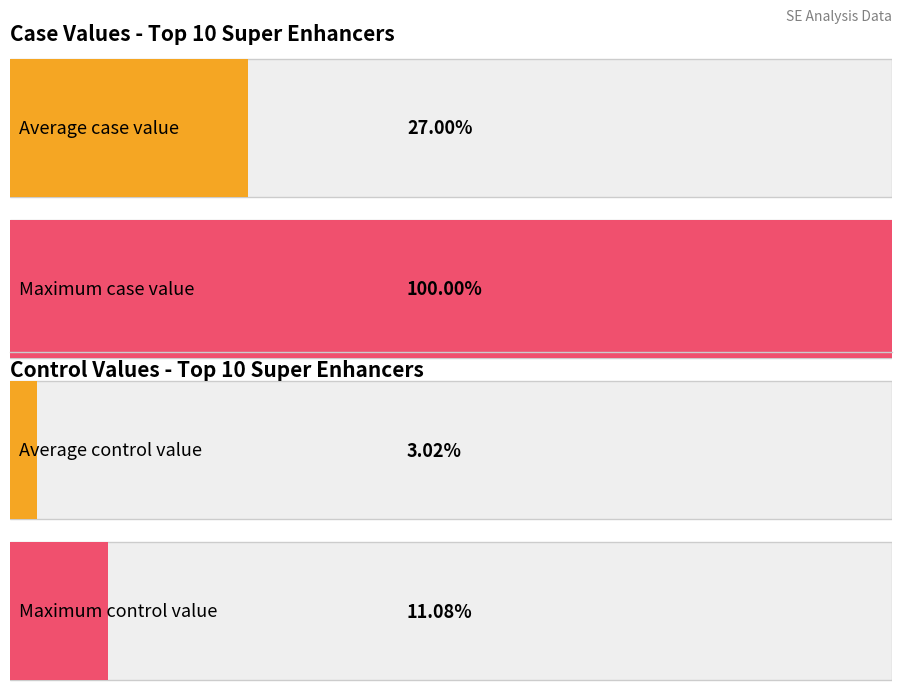

Is it true that control value equals 1894.9 at 4?

False